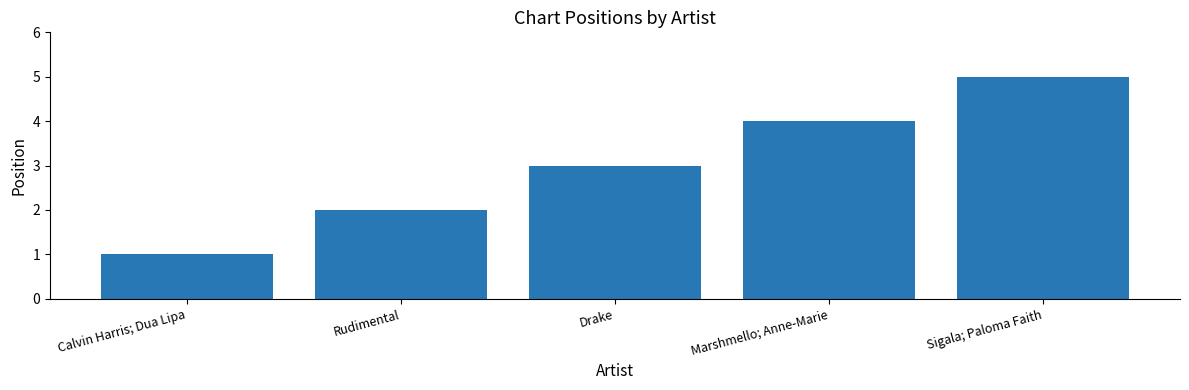

What is the value of the 5th bar from the left?

5